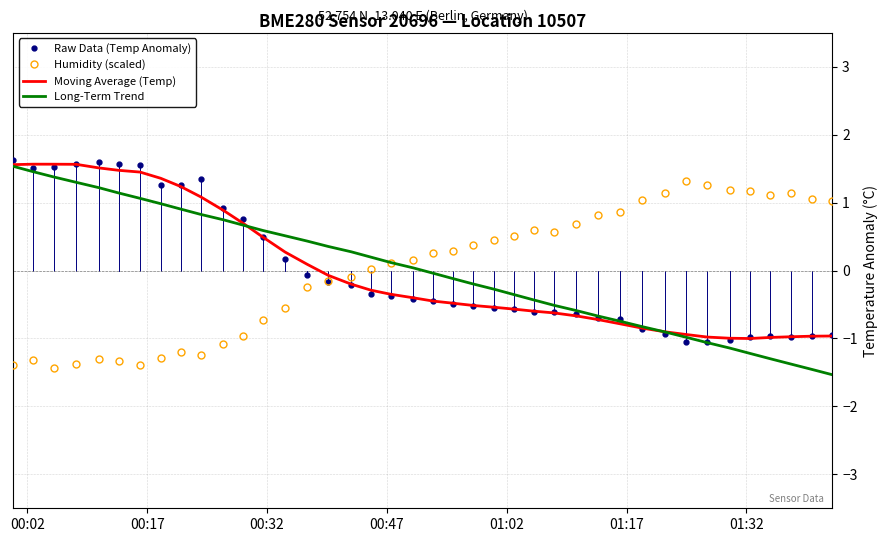

How many times do Humidity (scaled) and Moving Average (Temp) cross each other?

1